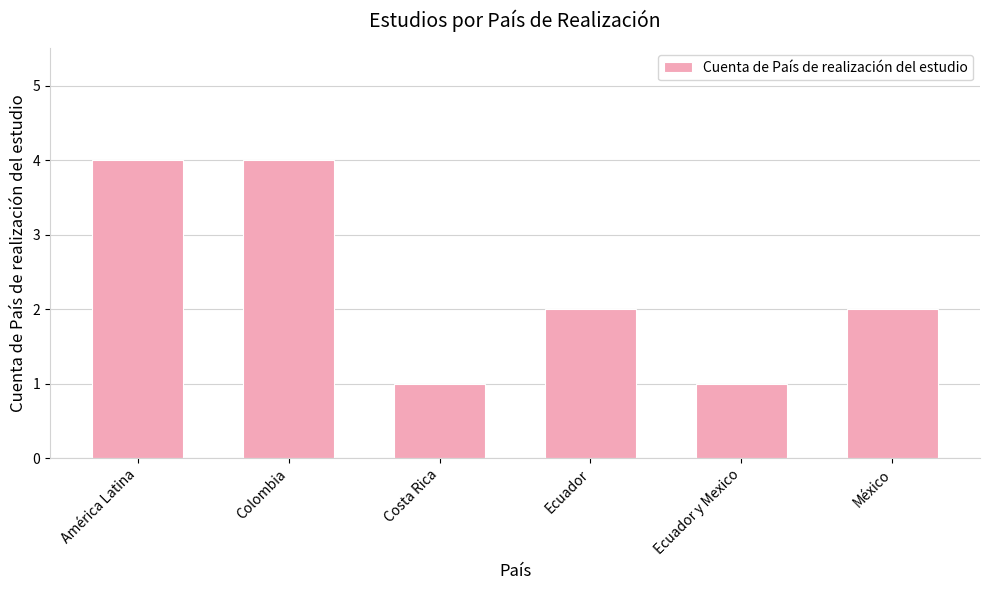

The value at México is 2. True or false?

True